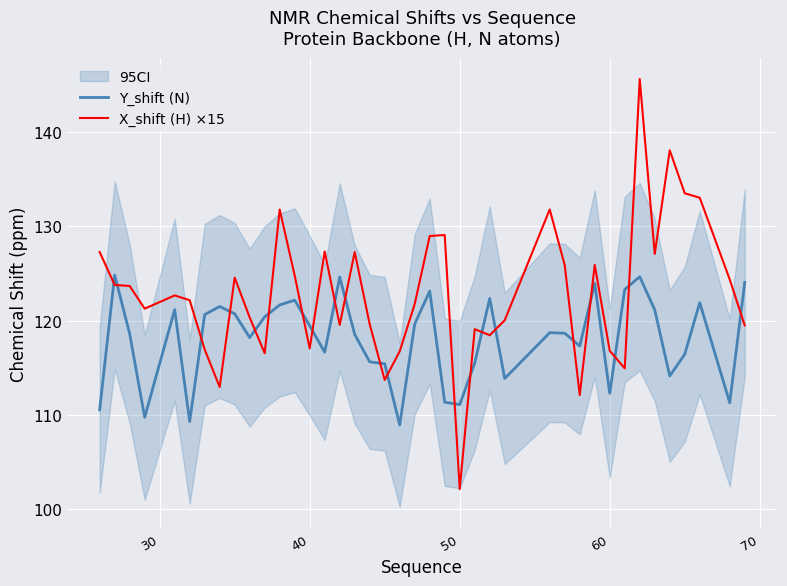

True or false: Y_shift (N) and X_shift (H) ×15 intersect in this chart.

True